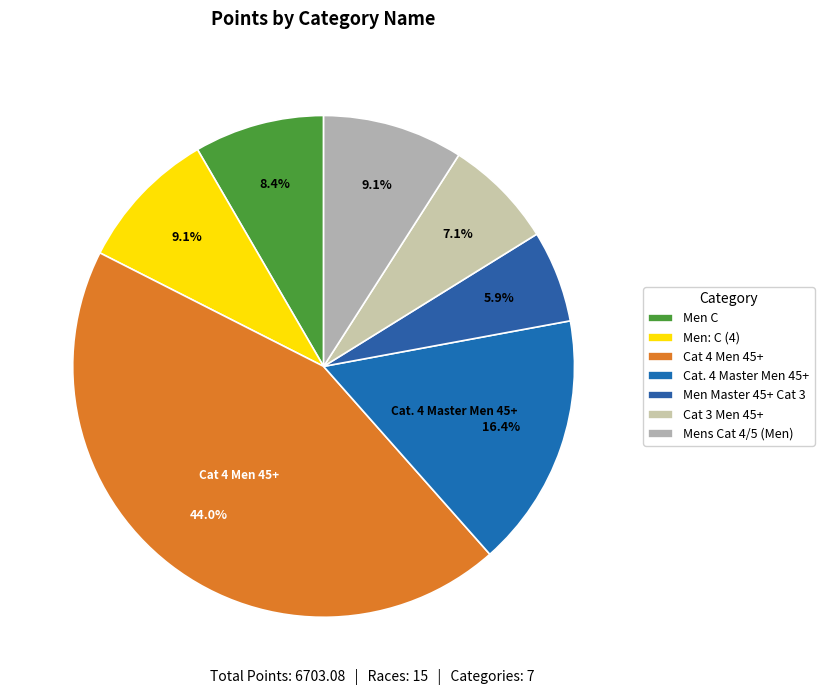

Which category has the biggest portion of the pie?

Cat 4 Men 45+